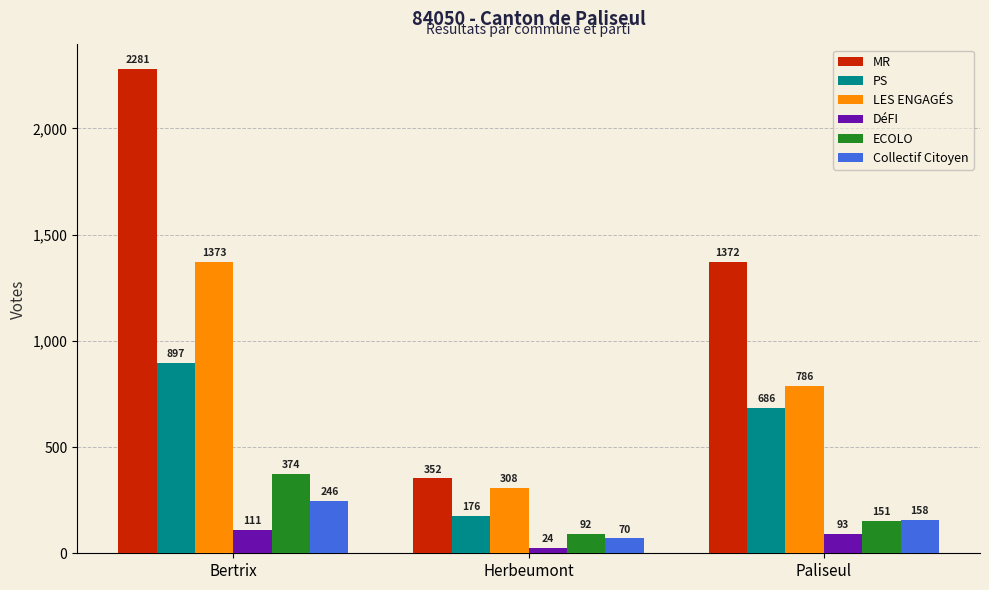

Count the number of categories in the chart.

3